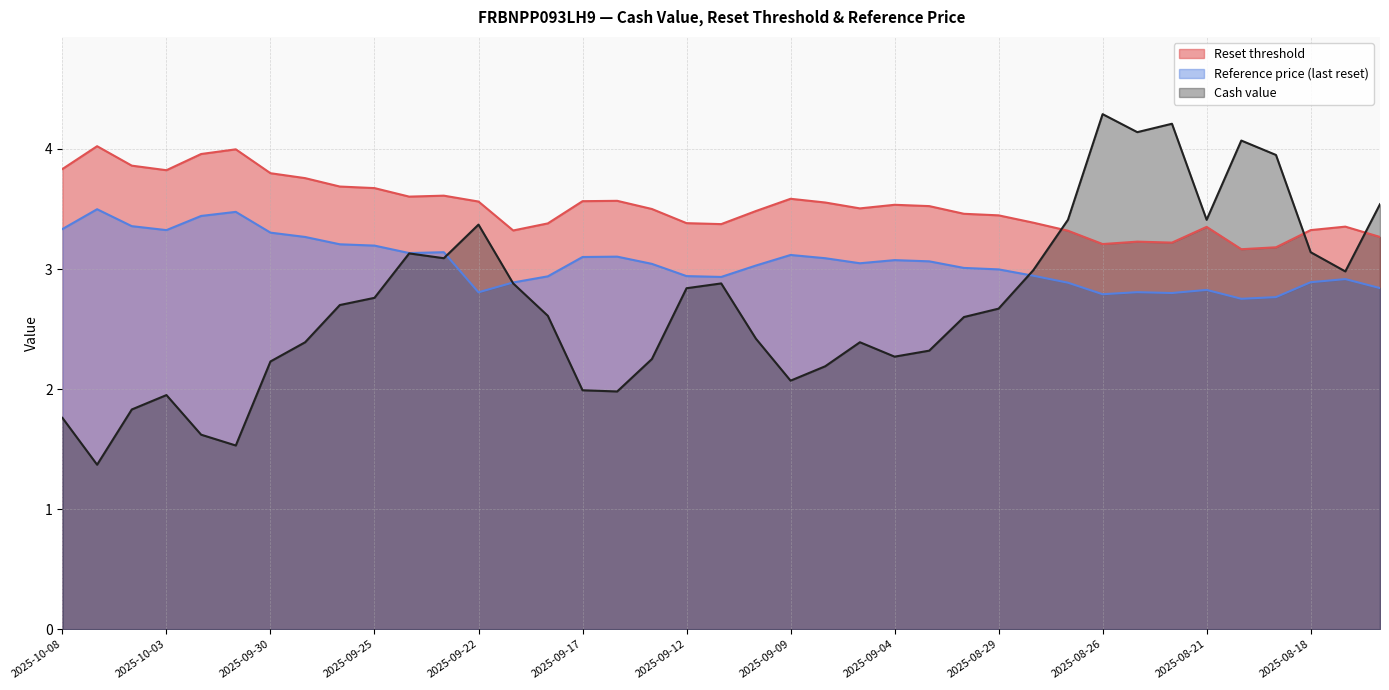

How many intersections are there between Reference price (last reset) and Cash value?

3